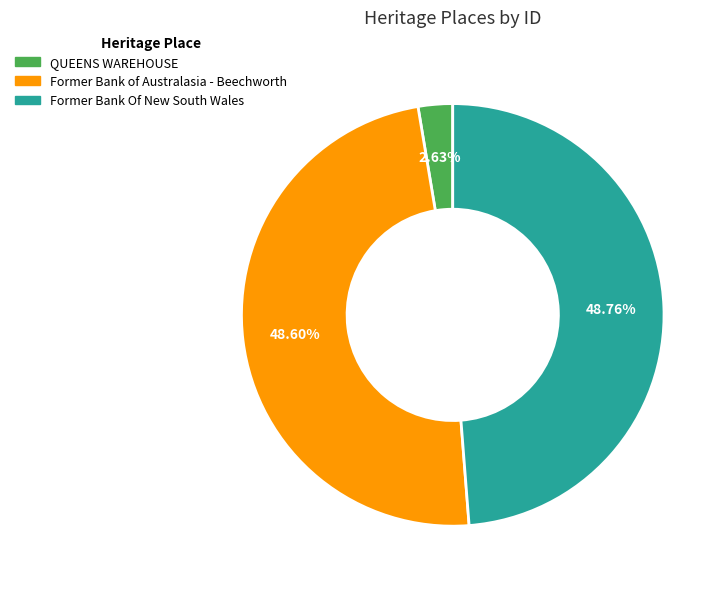

What percentage is the QUEENS WAREHOUSE slice, to the nearest percent?

3%